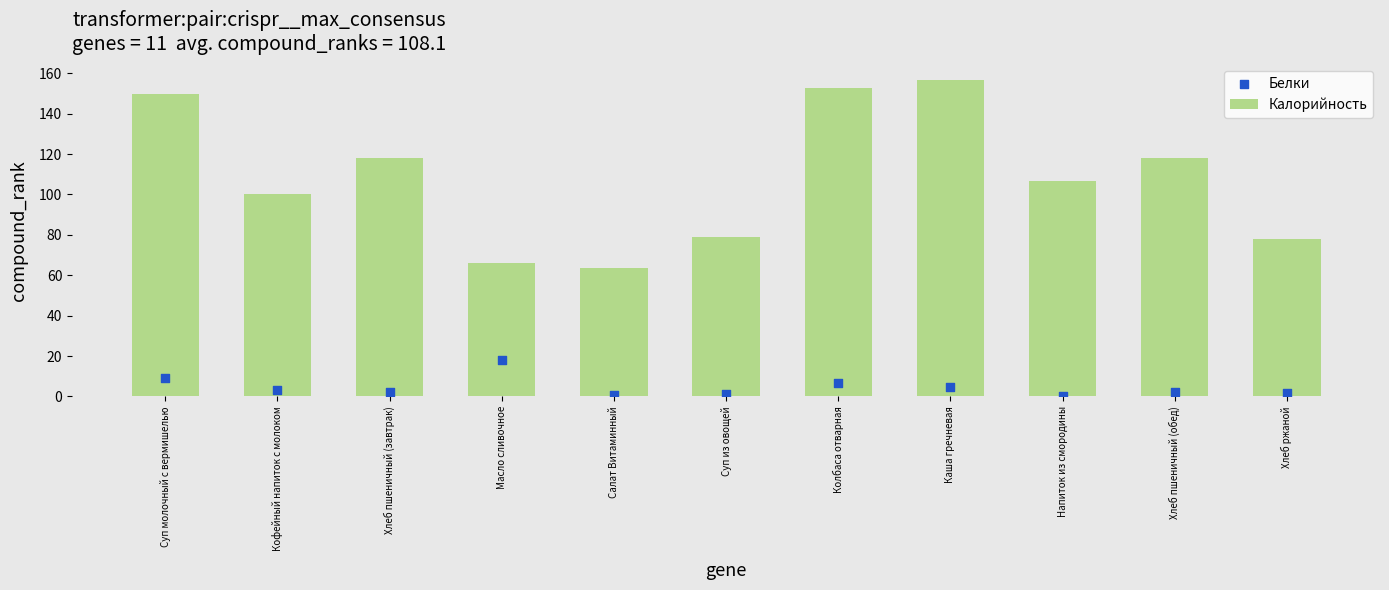

What is the total value across all series at Салат Витаминный?

64.7